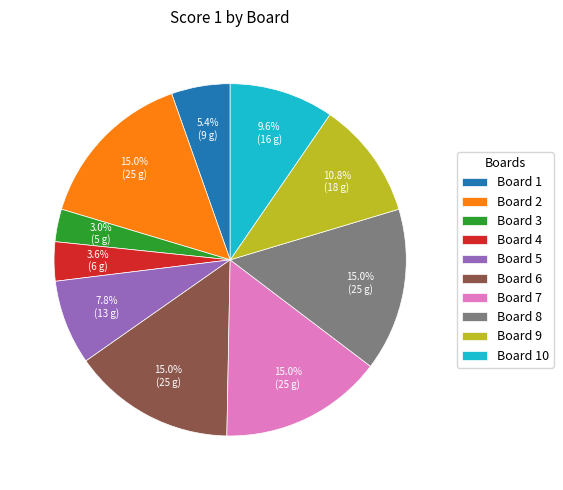

What is the smallest slice in the pie chart?

Board 3